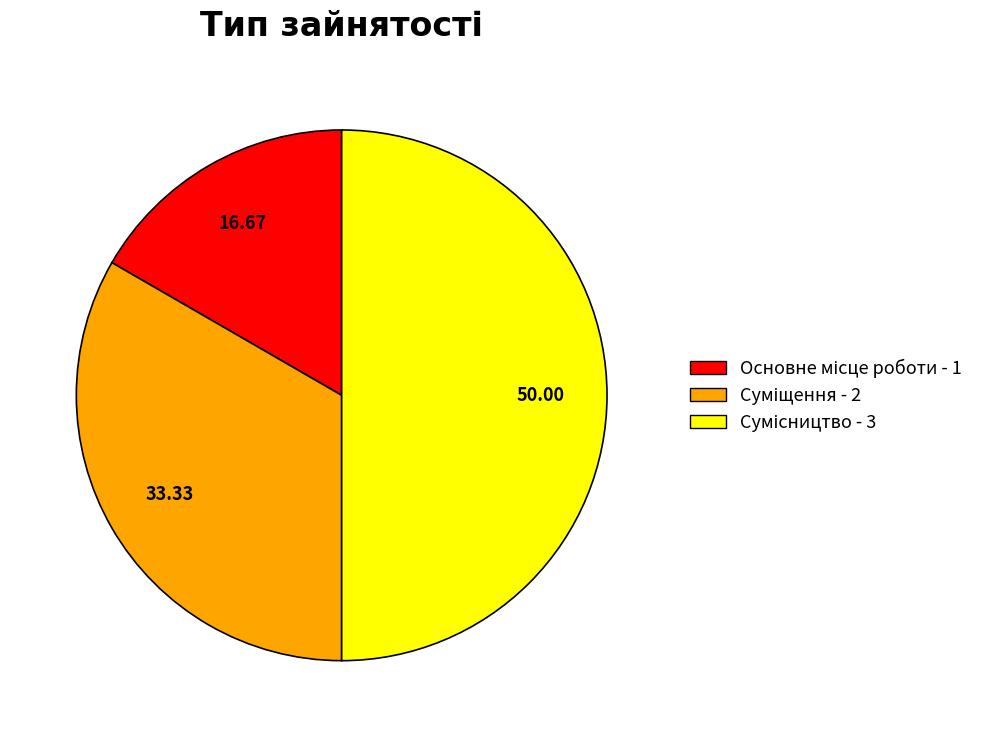

Is Основне місце роботи the majority of the pie?

No